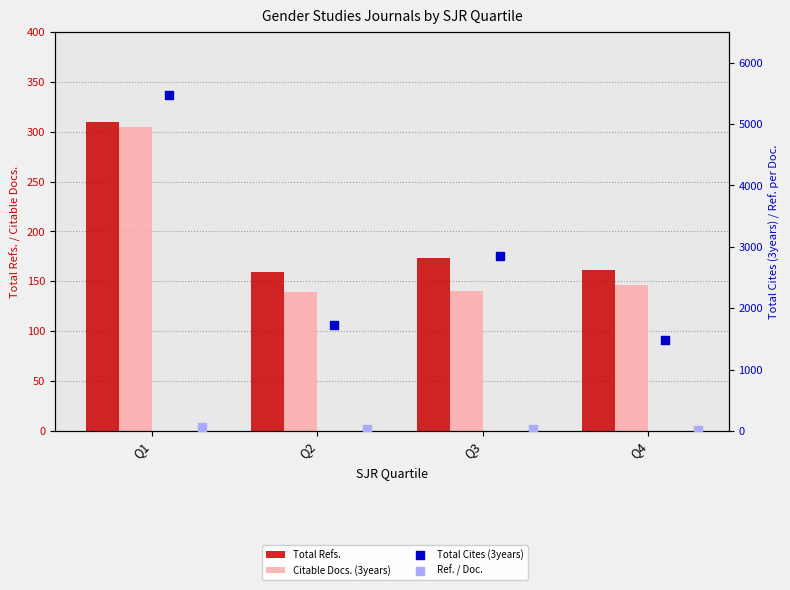

Is the value of Ref. / Doc. at Q4 greater than the value of Total Refs. at Q1?

No